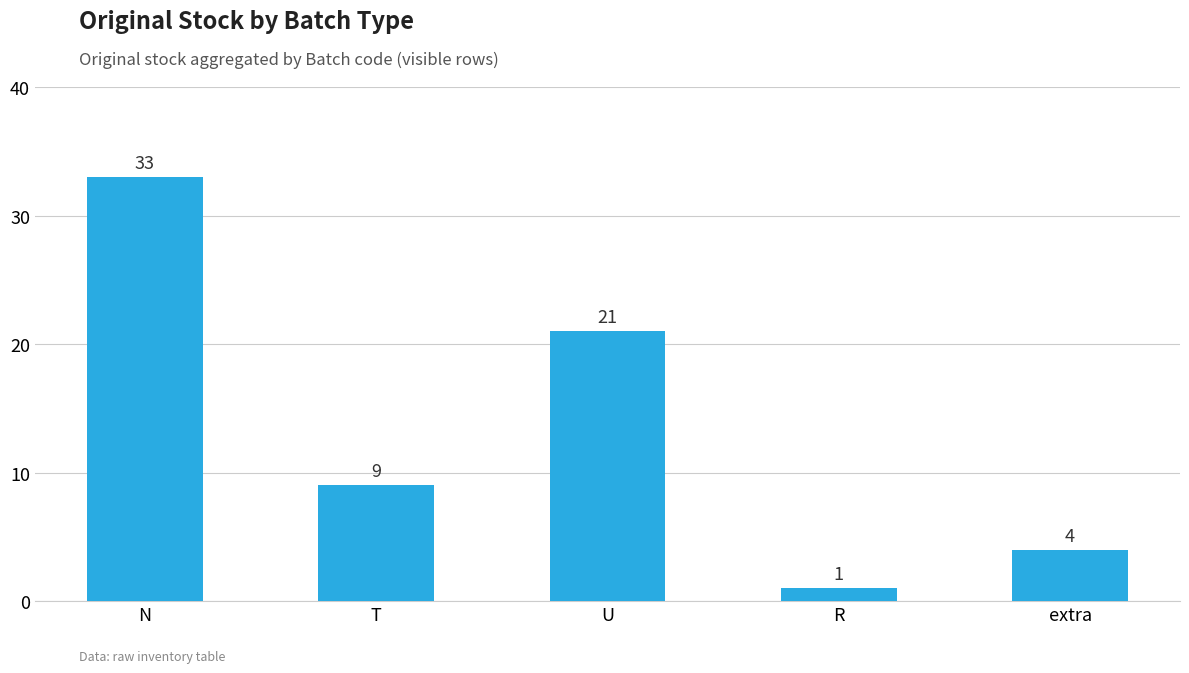

What is the change in value from U to R?

-20